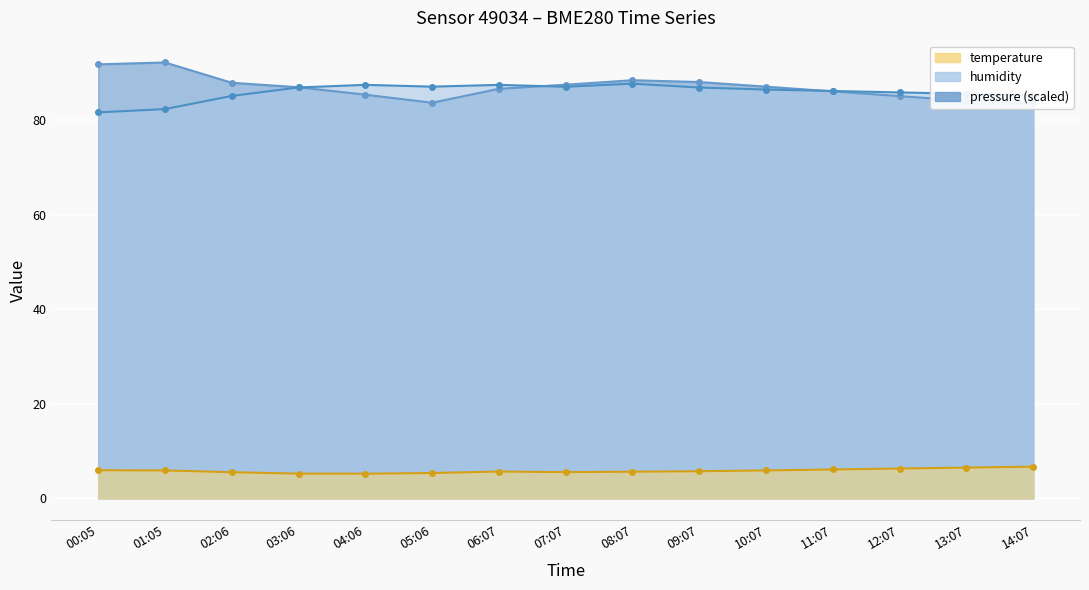

Reading right to left, list all the values displayed in this chart.

temperature: 14:07=6.7	13:07=6.5	12:07=6.3	11:07=6.1	10:07=5.9	09:07=5.7	08:07=5.6	07:07=5.5	06:07=5.7	05:06=5.3	04:06=5.2	03:06=5.2	02:06=5.5	01:05=5.9	00:05=5.9
humidity: 14:07=85.3	13:07=85.6	12:07=85.9	11:07=86.2	10:07=86.5	09:07=86.9	08:07=87.8	07:07=87.1	06:07=87.5	05:06=87.1	04:06=87.5	03:06=87.0	02:06=85.2	01:05=82.4	00:05=81.7
pressure_norm: 14:07=83.6	13:07=84.1	12:07=85.1	11:07=86.1	10:07=87.1	09:07=88.1	08:07=88.5	07:07=87.5	06:07=86.7	05:06=83.7	04:06=85.4	03:06=87.0	02:06=87.9	01:05=92.2	00:05=91.8